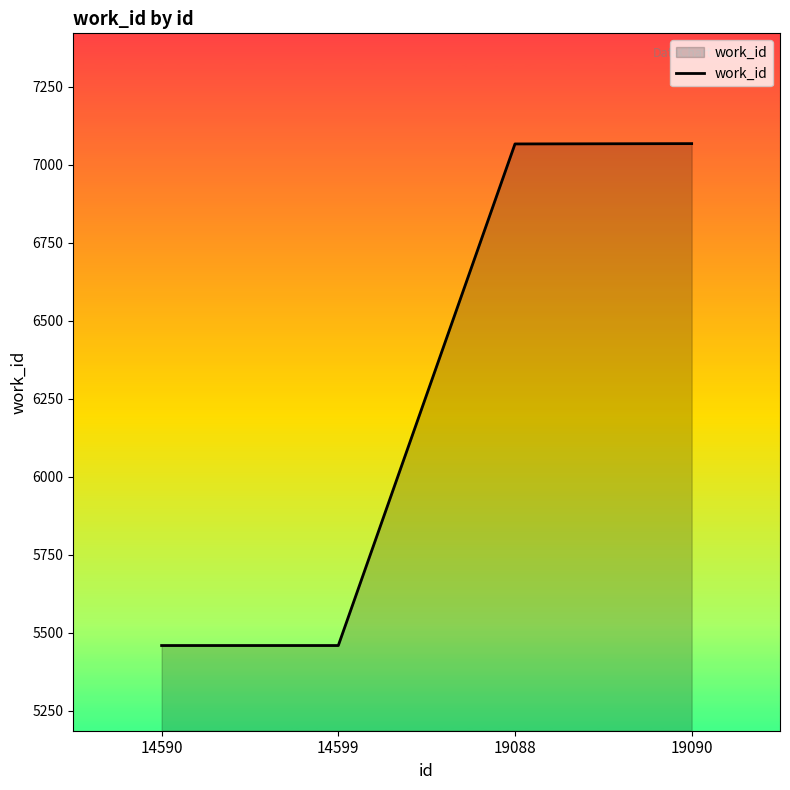

What is the difference between the values at 14599 and 19090?

1608